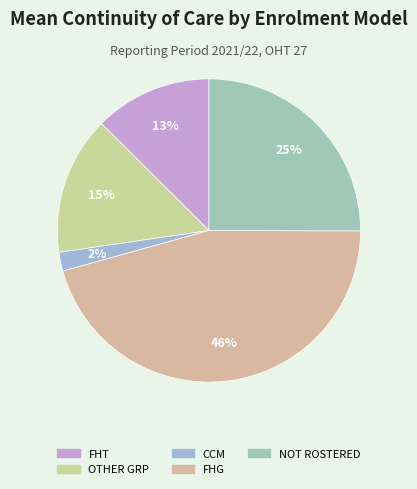

The NOT ROSTERED slice represents 25% of the pie. True or false?

True